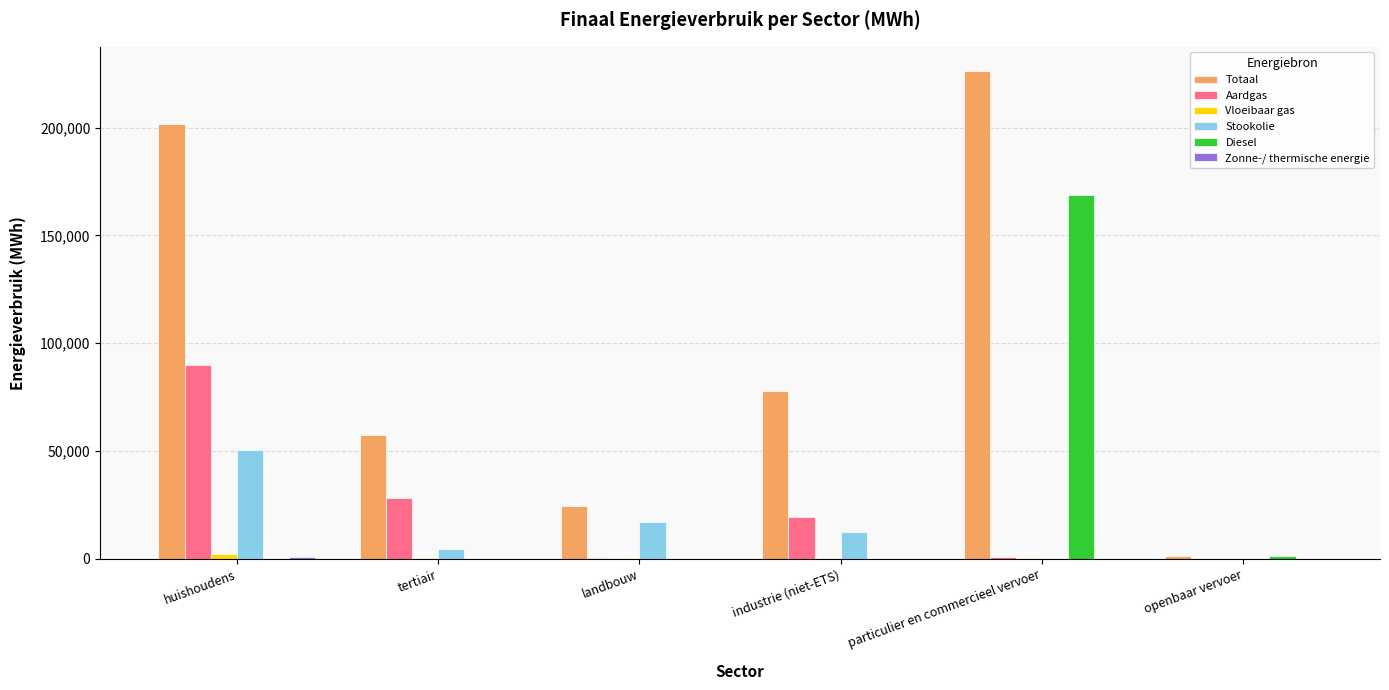

How many groups of bars are there?

6